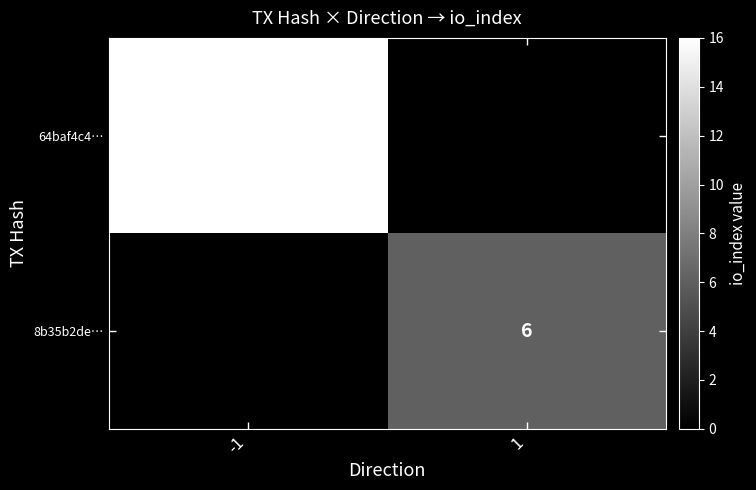

Is the value of 8b35b2de… at 1 greater than the value of 64baf4c4… at -1?

No